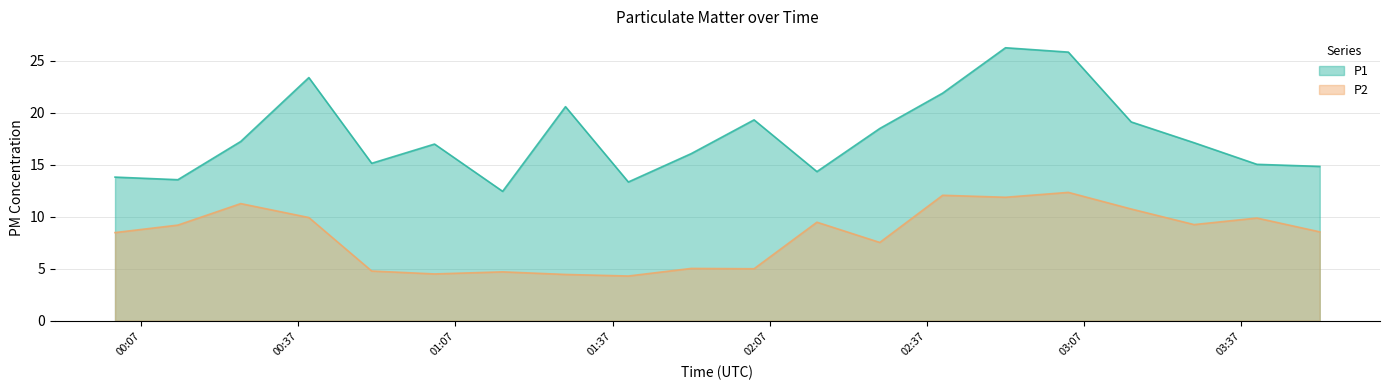

Between 02:40 and 00:39, which is larger?

00:39